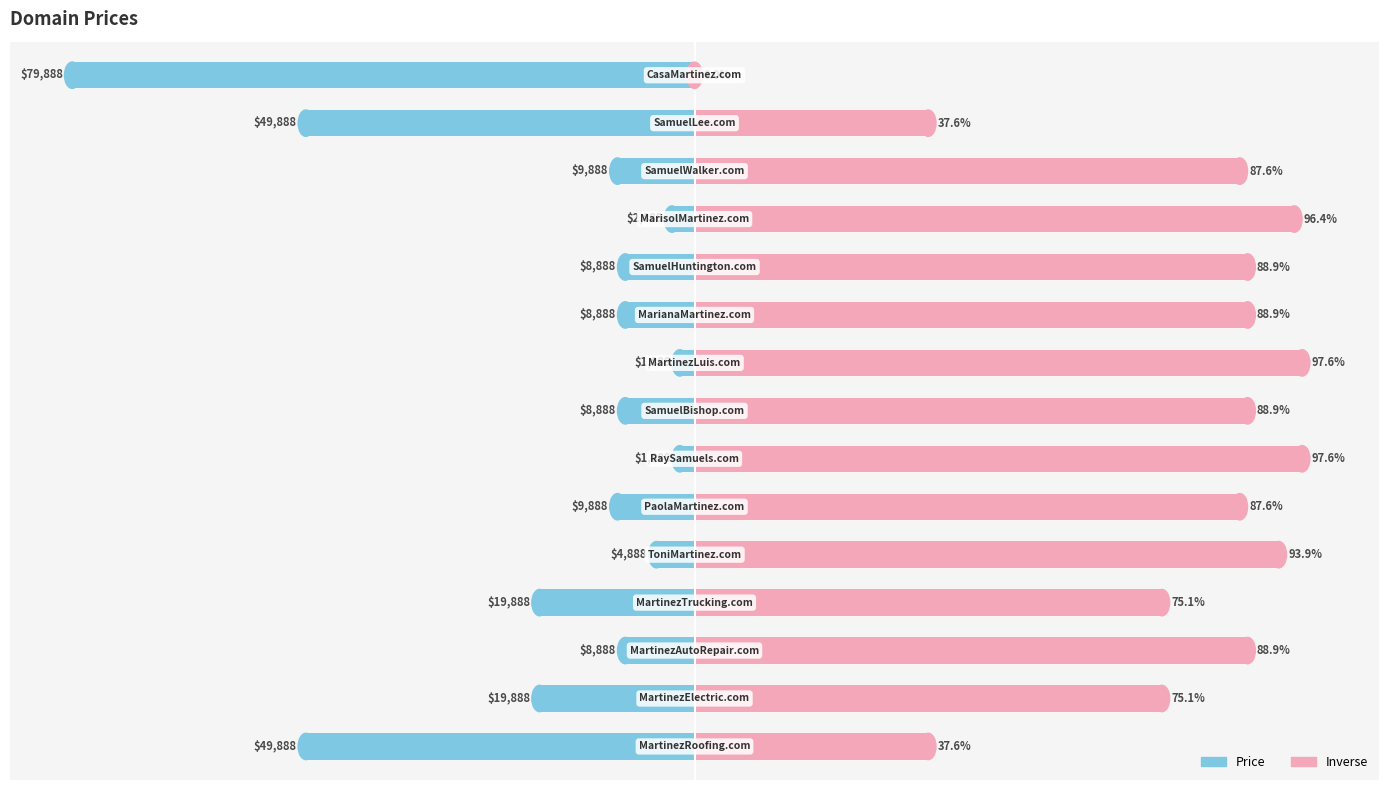

The value of Inverse Price at 13 is 61.1. True or false?

False